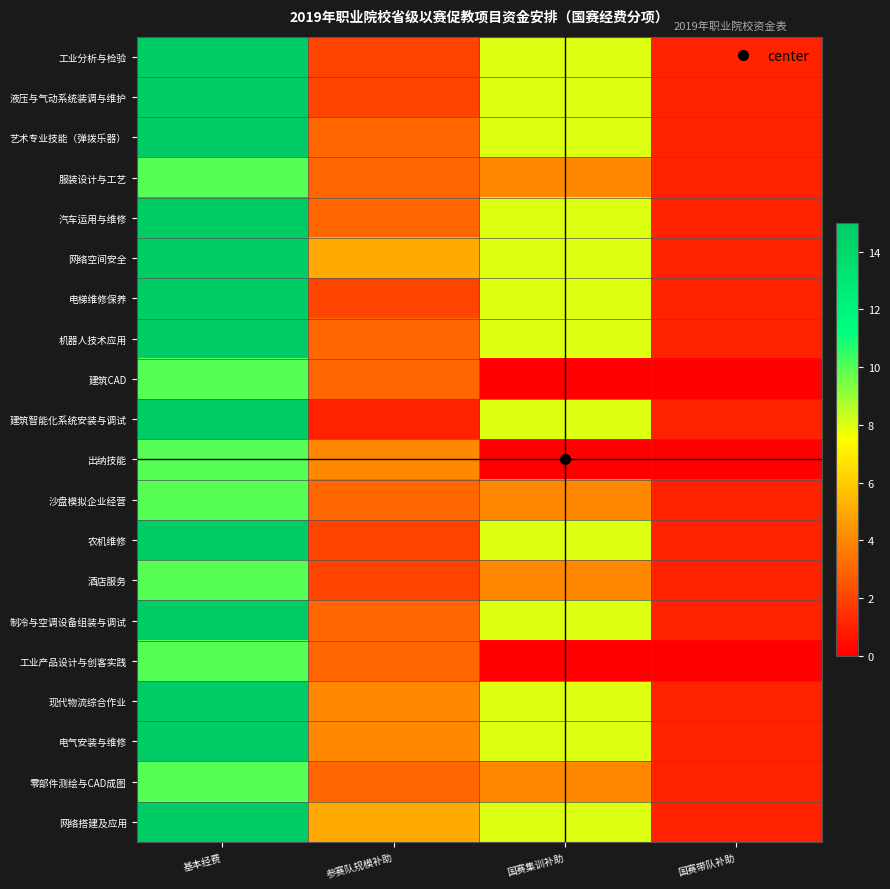

Reading left to right, transcribe all the data shown in this chart.

工业分析与检验: 基本经费=15	参赛队规模补助=2	国赛集训补助=8	国赛带队补助=1
液压与气动系统装调与维护: 基本经费=15	参赛队规模补助=2	国赛集训补助=8	国赛带队补助=1
艺术专业技能（弹拨乐器）: 基本经费=15	参赛队规模补助=3	国赛集训补助=8	国赛带队补助=1
服装设计与工艺: 基本经费=10	参赛队规模补助=3	国赛集训补助=4	国赛带队补助=1
汽车运用与维修: 基本经费=15	参赛队规模补助=3	国赛集训补助=8	国赛带队补助=1
网络空间安全: 基本经费=15	参赛队规模补助=5	国赛集训补助=8	国赛带队补助=1
电梯维修保养: 基本经费=15	参赛队规模补助=2	国赛集训补助=8	国赛带队补助=1
机器人技术应用: 基本经费=15	参赛队规模补助=3	国赛集训补助=8	国赛带队补助=1
建筑CAD: 基本经费=10	参赛队规模补助=3	国赛集训补助=0	国赛带队补助=0
建筑智能化系统安装与调试: 基本经费=15	参赛队规模补助=1	国赛集训补助=8	国赛带队补助=1
出纳技能: 基本经费=10	参赛队规模补助=4	国赛集训补助=0	国赛带队补助=0
沙盘模拟企业经营: 基本经费=10	参赛队规模补助=3	国赛集训补助=4	国赛带队补助=1
农机维修: 基本经费=15	参赛队规模补助=2	国赛集训补助=8	国赛带队补助=1
酒店服务: 基本经费=10	参赛队规模补助=2	国赛集训补助=4	国赛带队补助=1
制冷与空调设备组装与调试: 基本经费=15	参赛队规模补助=3	国赛集训补助=8	国赛带队补助=1
工业产品设计与创客实践: 基本经费=10	参赛队规模补助=3	国赛集训补助=0	国赛带队补助=0
现代物流综合作业: 基本经费=15	参赛队规模补助=4	国赛集训补助=8	国赛带队补助=1
电气安装与维修: 基本经费=15	参赛队规模补助=4	国赛集训补助=8	国赛带队补助=1
零部件测绘与CAD成图: 基本经费=10	参赛队规模补助=3	国赛集训补助=4	国赛带队补助=1
网络搭建及应用: 基本经费=15	参赛队规模补助=5	国赛集训补助=8	国赛带队补助=1